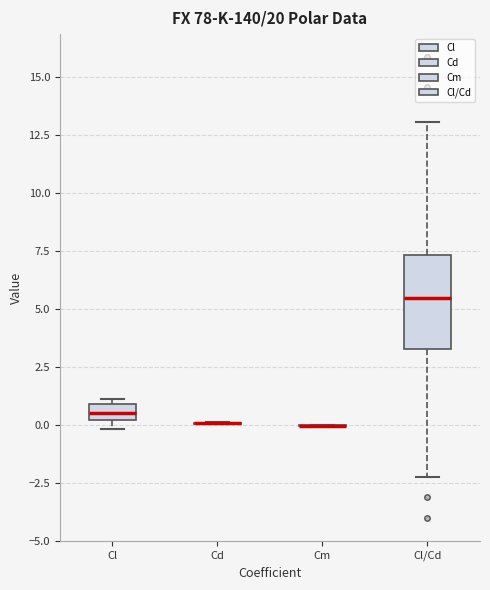

Which box is the tallest, from its lower edge to its upper edge?

Cl/Cd